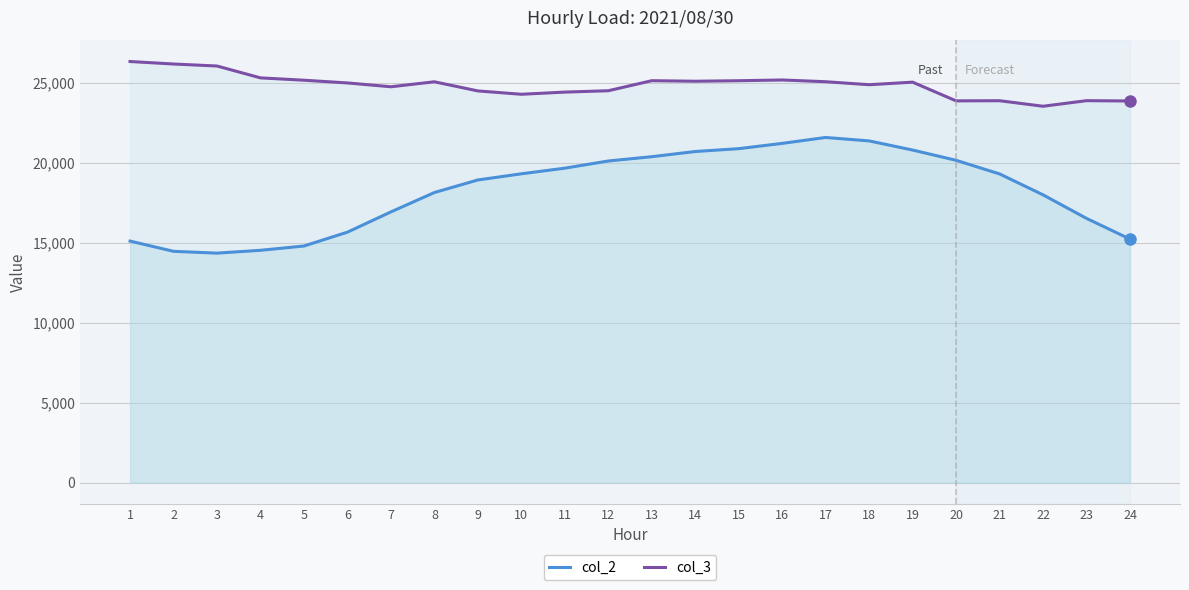

Reading right to left, extract all data points from this chart.

col_2: 15221	16516	17989	19296	20148	20790	21361	21576	21206	20876	20698	20373	20105	19656	19304	18919	18133	16922	15655	14789	14521	14344	14457	15097
col_3: 23857	23877	23528	23874	23865	25034	24875	25062	25171	25124	25092	25126	24498	24413	24277	24486	25058	24746	24986	25156	25302	26044	26169	26325